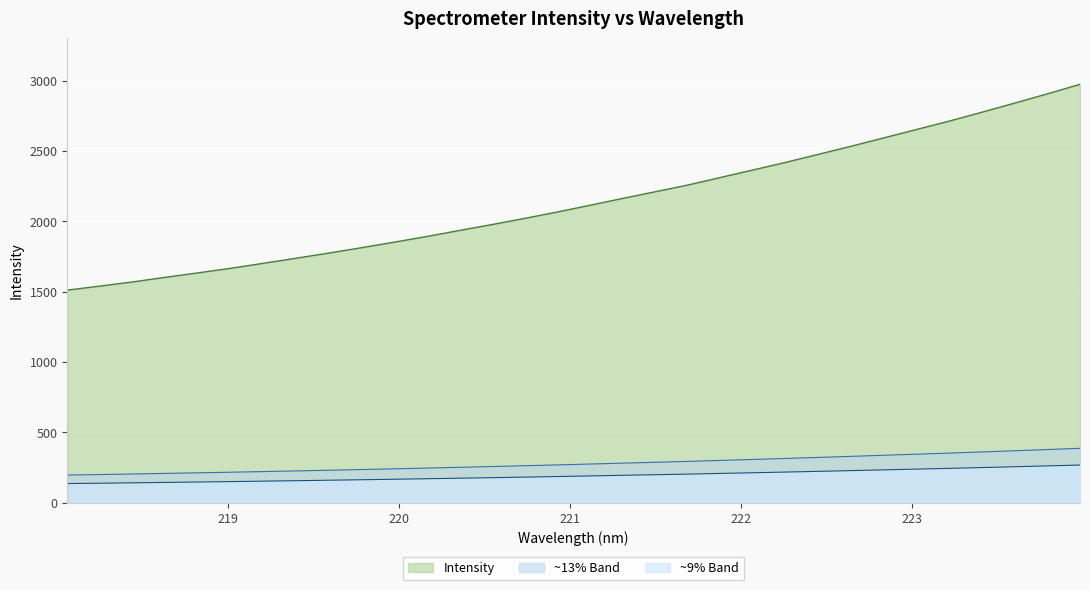

What is the ratio of the value at 218.6332 to the value at 219.7801?

0.9